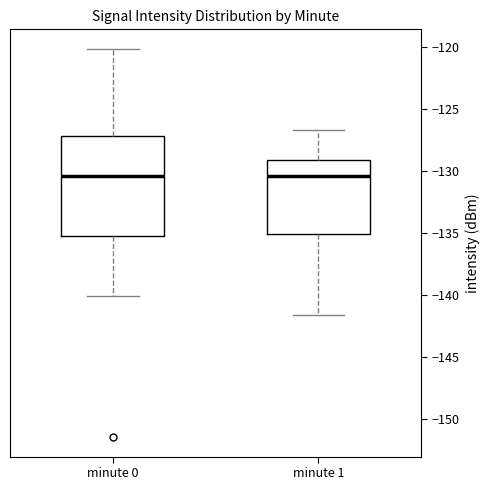

Reading left to right, read every box against the y-axis: the position of its median line, the range the box covers, and the ends of its whiskers. The values are not printed on the chart, so give them approximately, as read against the axis.

minute 0: median -130.5, box -135.0 to -127.0, whiskers -140.0 to -120.0
minute 1: median -130.5, box -135.0 to -129.0, whiskers -141.5 to -126.5